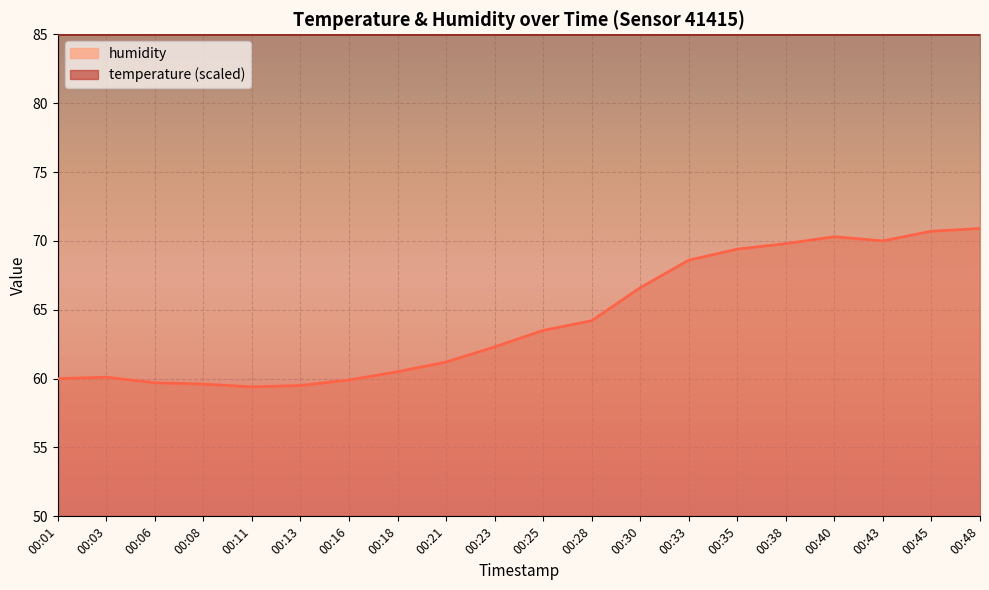

What is the value of the 15th point from the left?

69.4